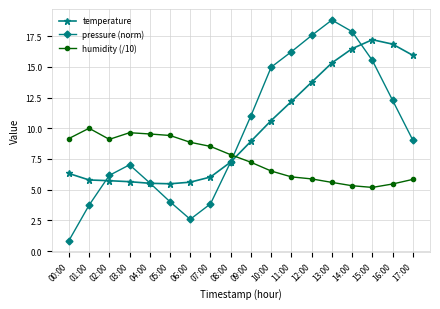

Which series has the largest total across all categories?

temperature